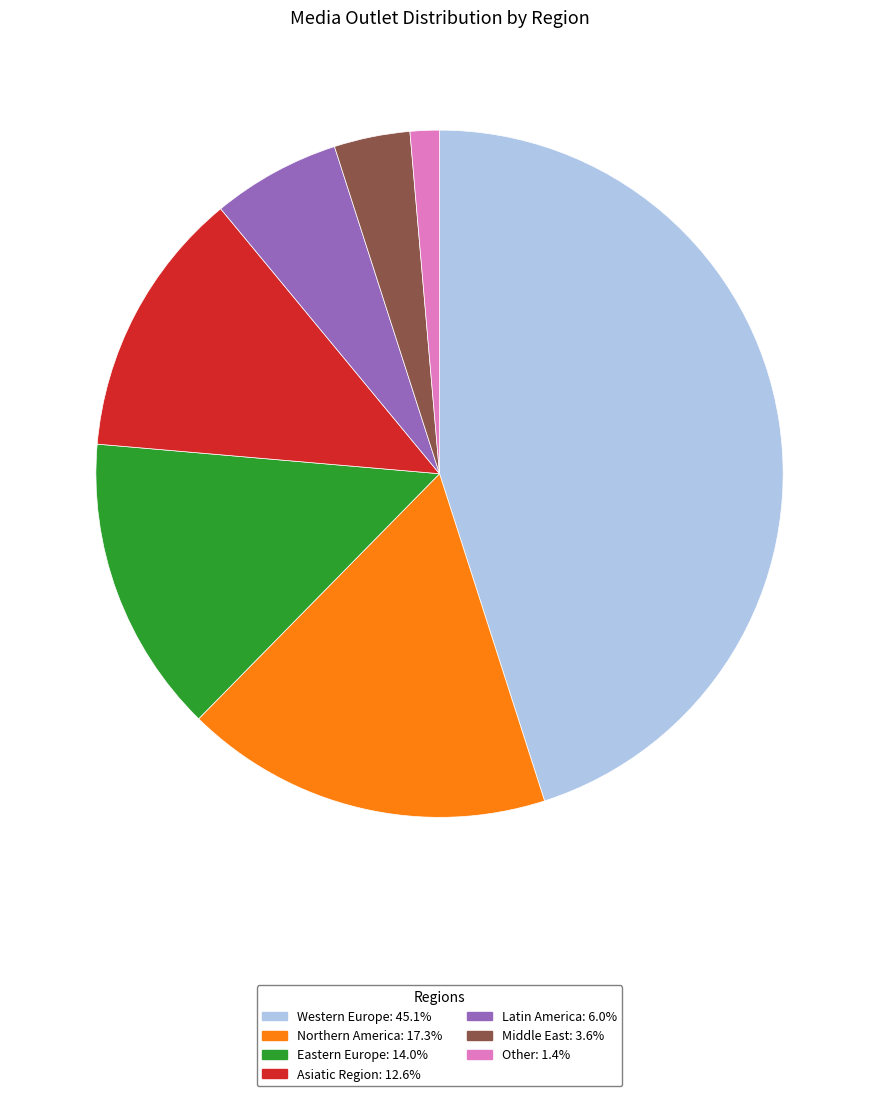

Combined, do Western Europe and Eastern Europe account for over 50%?

Yes